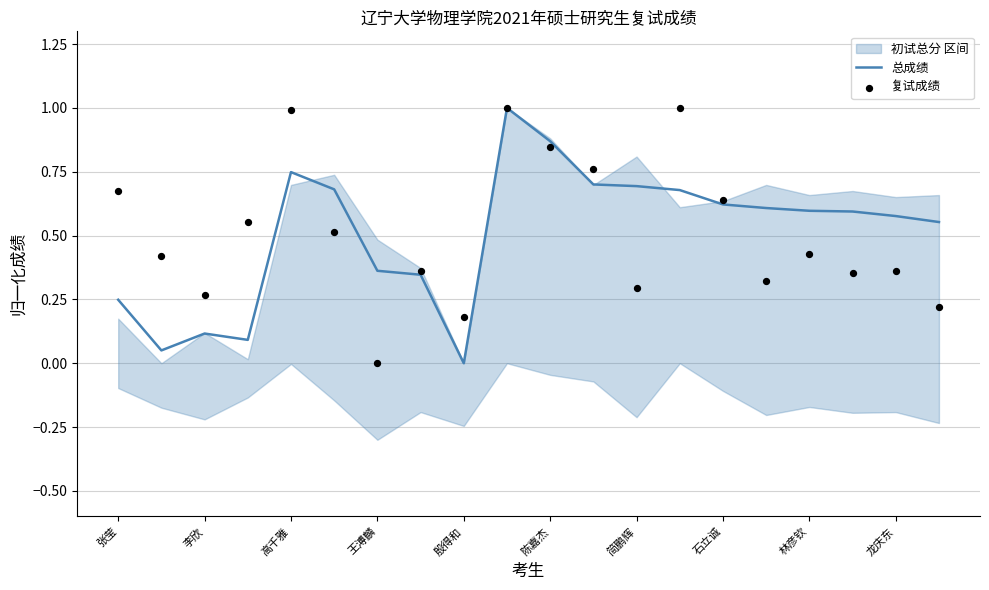

Which series contains the highest Y value?

总成绩